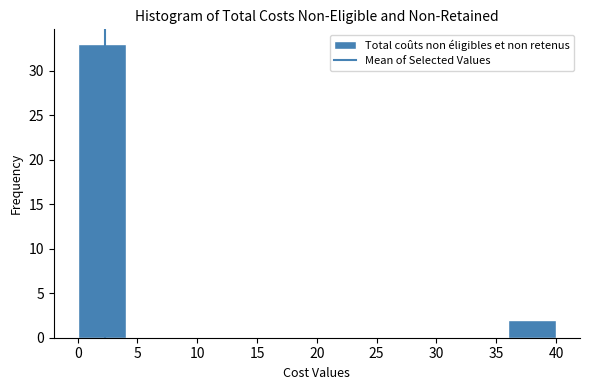

Reading left to right, list every bar in this chart as the range it spans on the x-axis followed by its height. The values are not printed on the chart, so give them approximately, as read against the axis.

0 to 4: 33
4 to 8: 0
8 to 12: 0
12 to 16: 0
16 to 20: 0
20 to 24: 0
24 to 28: 0
28 to 32: 0
32 to 36: 0
36 to 40: 2